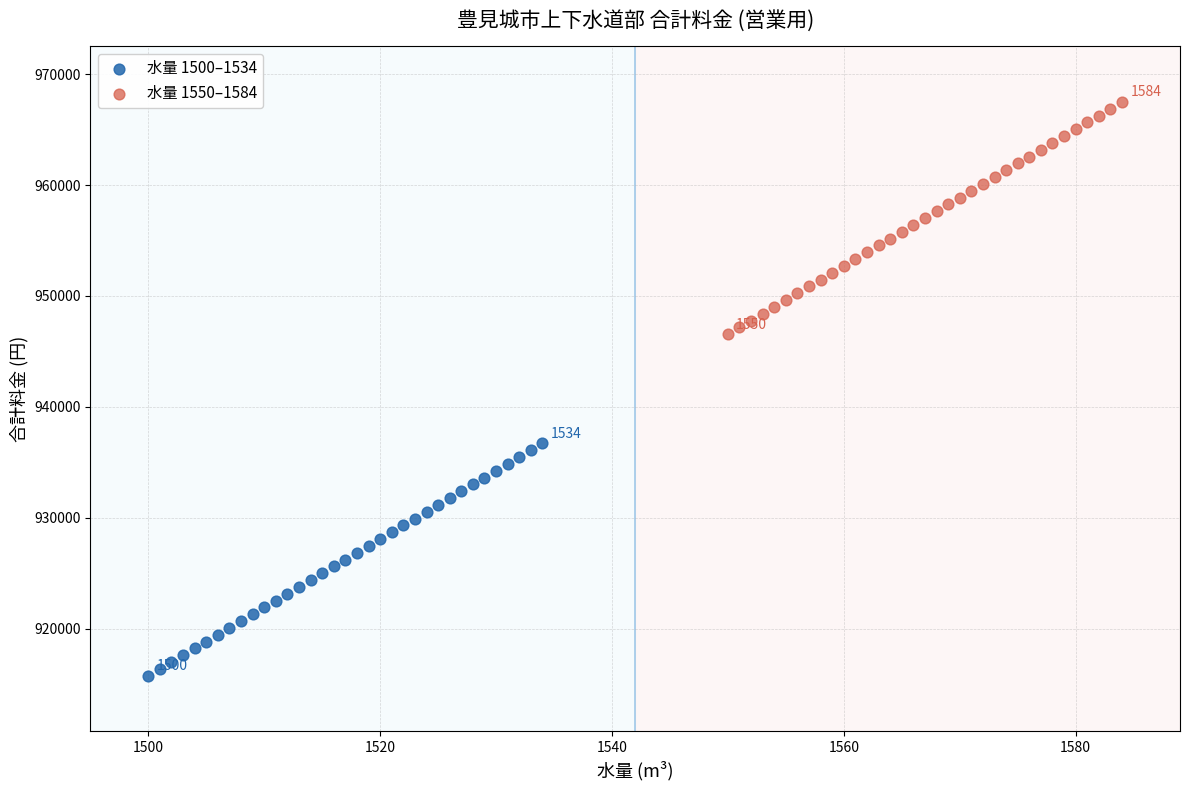

Which series reaches the minimum Y coordinate?

水量 1500–1534